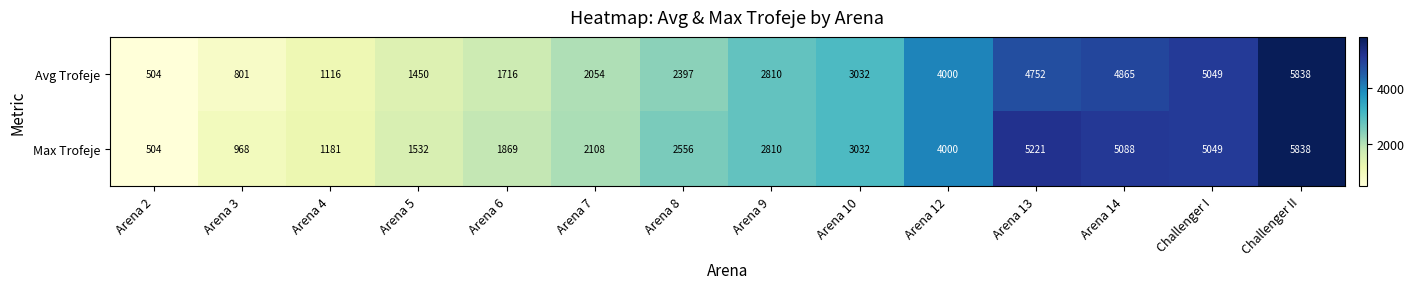

How many data points does each series have?

14